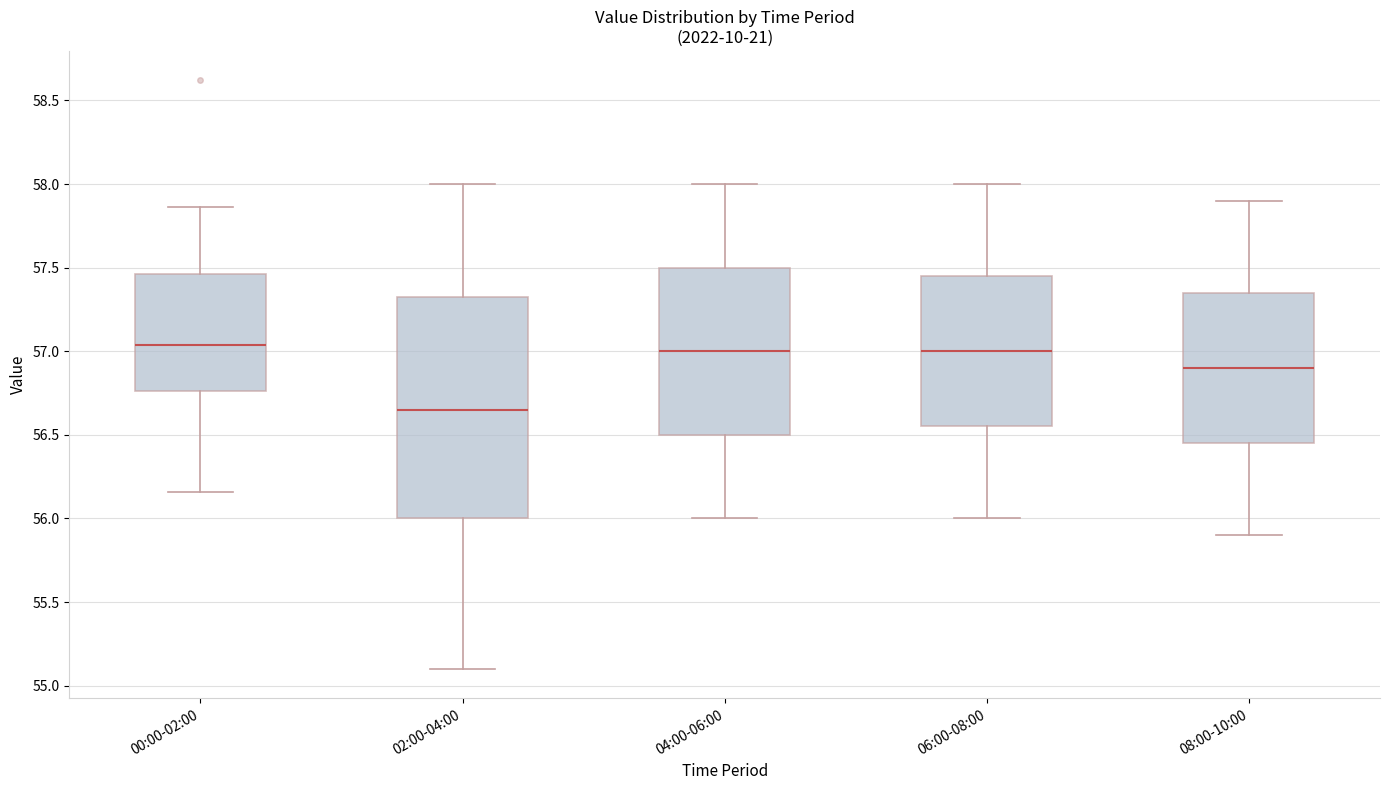

Reading left to right, transcribe this box plot: for each box, give where its median line is, the range the box spans, and where its two whiskers end, as read against the y-axis. The values are not printed on the chart, so give them approximately, as read against the axis.

00:00-02:00: median 57.05, box 56.75 to 57.45, whiskers 56.15 to 57.85
02:00-04:00: median 56.65, box 56.00 to 57.35, whiskers 55.10 to 58.00
04:00-06:00: median 57.00, box 56.50 to 57.50, whiskers 56.00 to 58.00
06:00-08:00: median 57.00, box 56.55 to 57.45, whiskers 56.00 to 58.00
08:00-10:00: median 56.90, box 56.45 to 57.35, whiskers 55.90 to 57.90